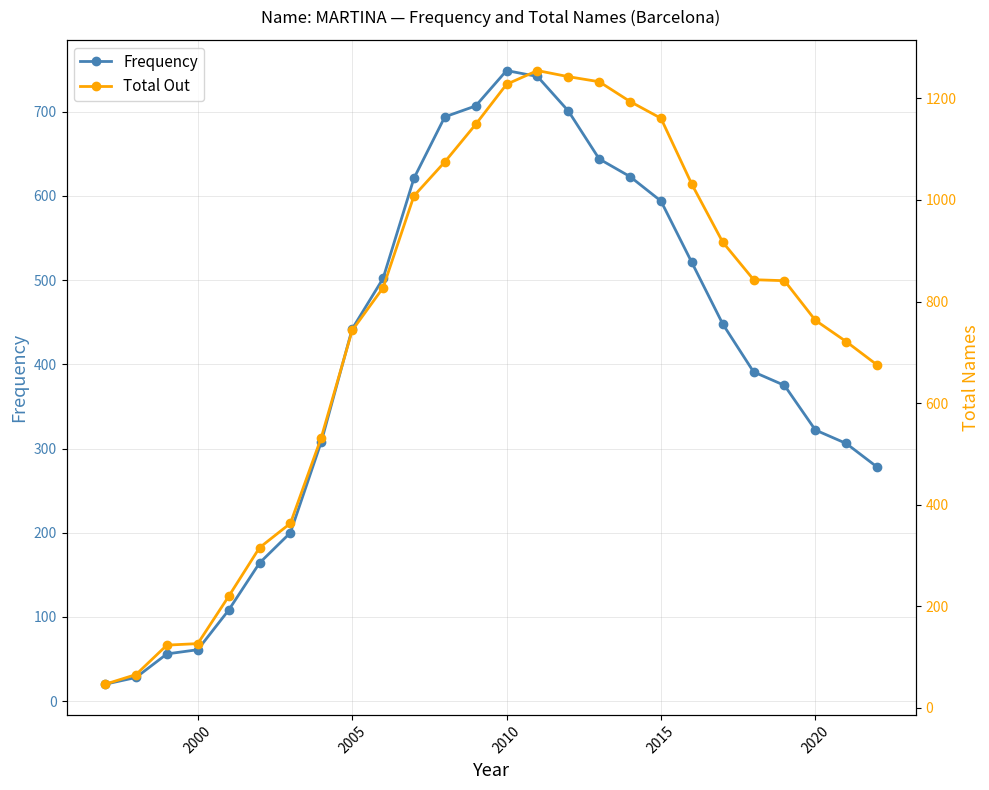

In Total Out, how many points are higher than both neighbors (excluding endpoints)?

1